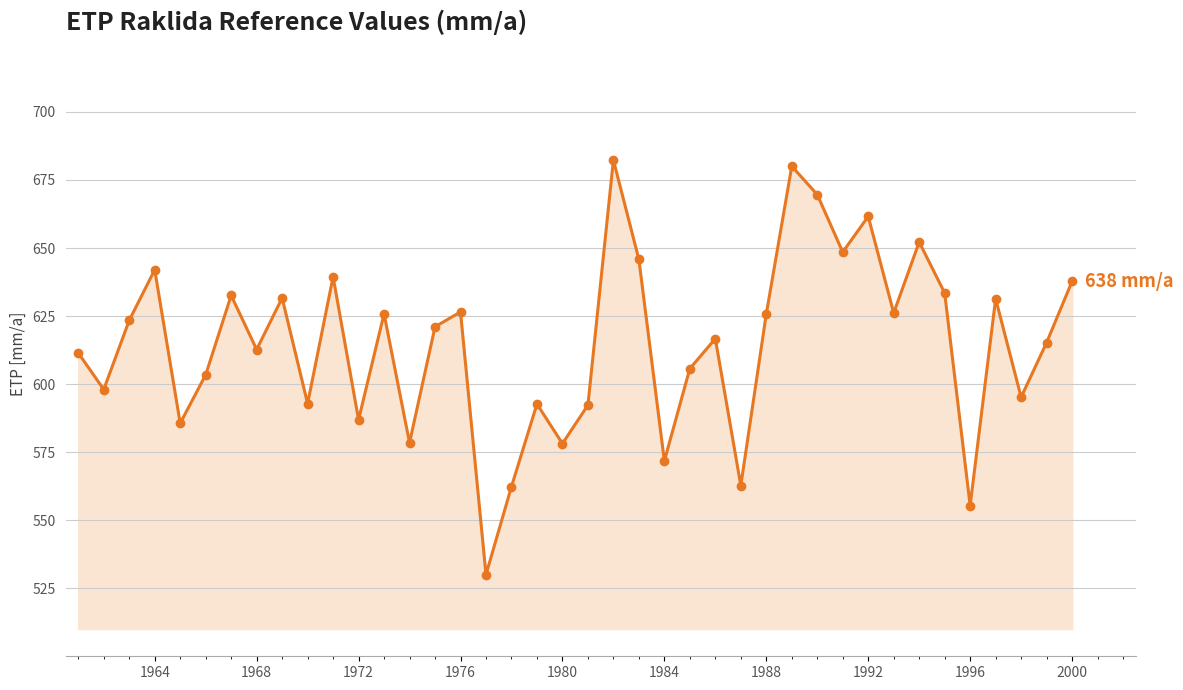

Count the number of values greater than 621.

20